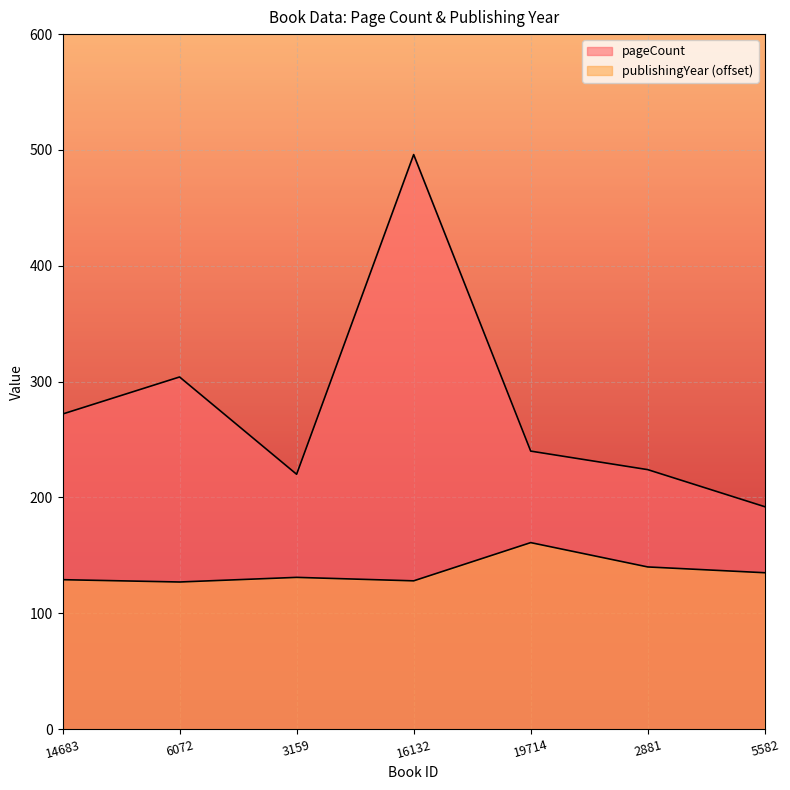

Rank the categories by publishingYear value from highest to lowest.

19714, 2881, 5582, 3159, 14683, 16132, 6072